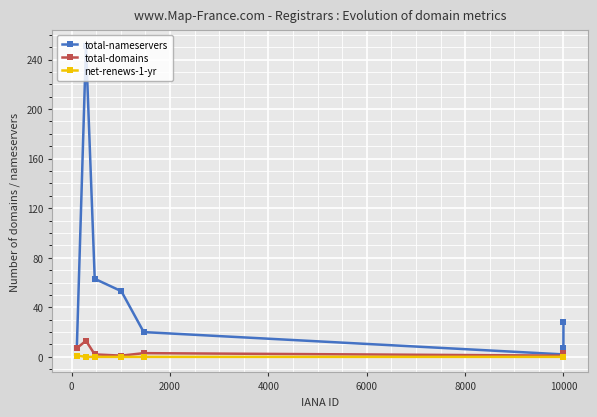

List the series in order of their peak value, lowest first.

net-renews-1-yr, total-domains, total-nameservers